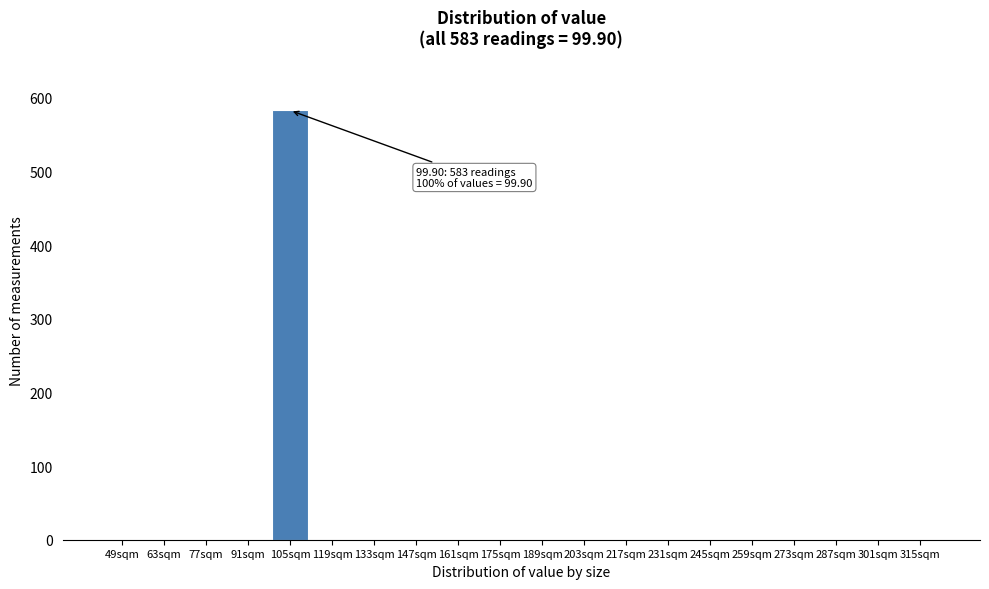

Reading left to right, transcribe all the data shown in this chart.

49sqm=0	63sqm=0	77sqm=0	91sqm=0	105sqm=583	119sqm=0	133sqm=0	147sqm=0	161sqm=0	175sqm=0	189sqm=0	203sqm=0	217sqm=0	231sqm=0	245sqm=0	259sqm=0	273sqm=0	287sqm=0	301sqm=0	315sqm=0